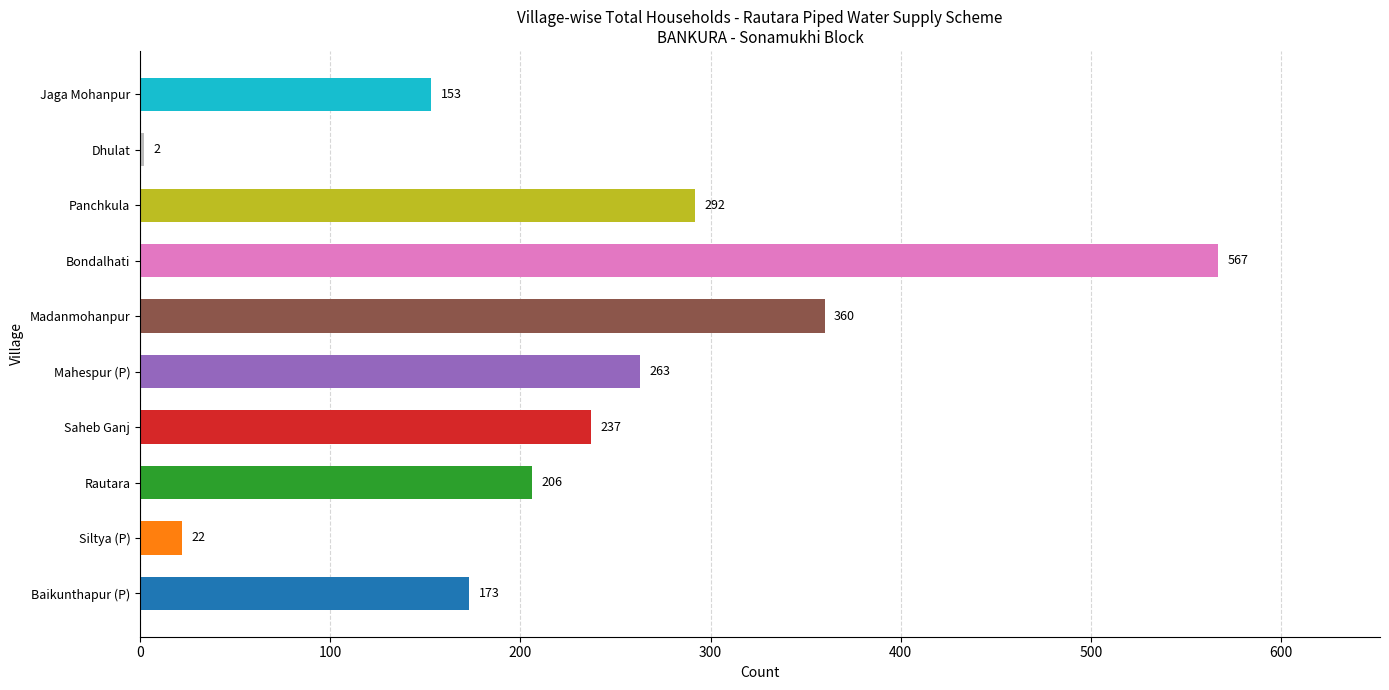

Read the value at Panchkula.

292